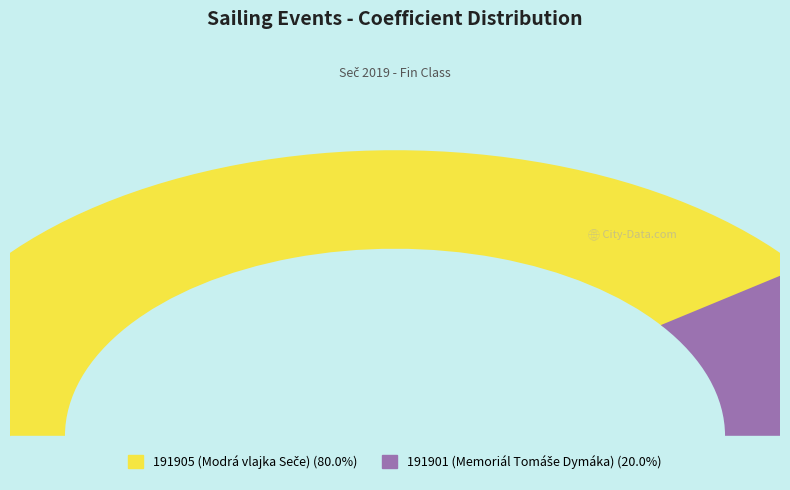

Which category has the smallest portion of the pie?

191901 (Memoriál Tomáše Dymáka)